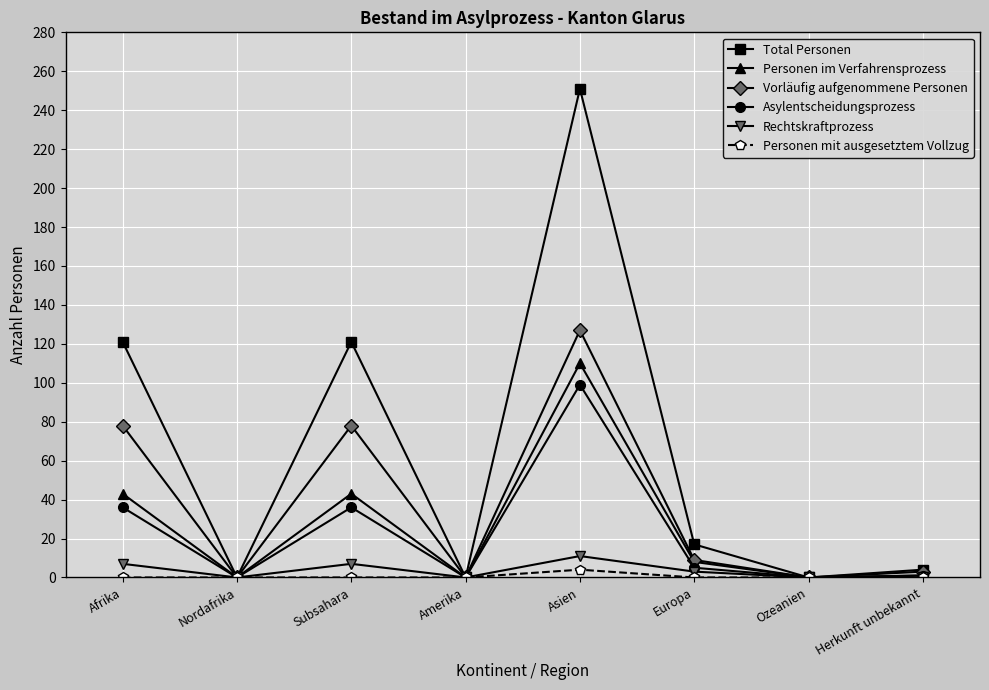

True or false: Personen im Verfahrensprozess has a value of 110 at Asien.

True